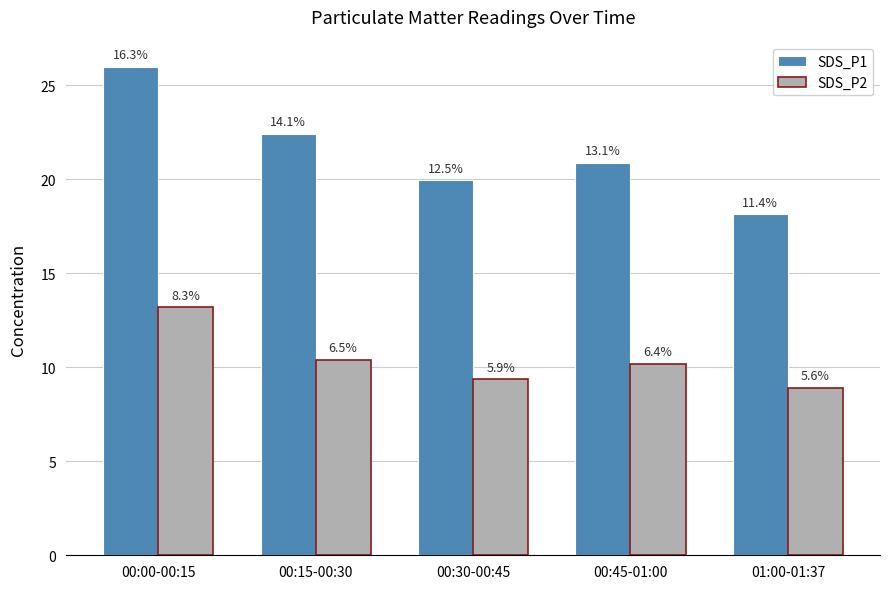

The SDS_P2 series shows 12.9 at 01:00-01:37. True or false?

False